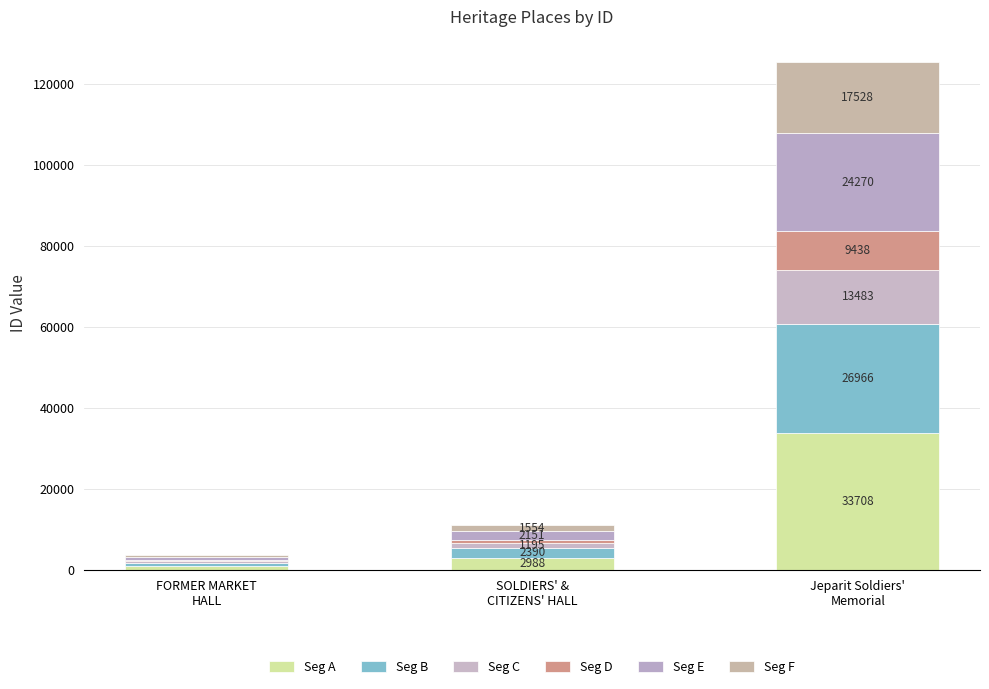

Between SOLDIERS' &
CITIZENS' HALL and Jeparit Soldiers'
Memorial, which series saw the biggest shift?

Seg A